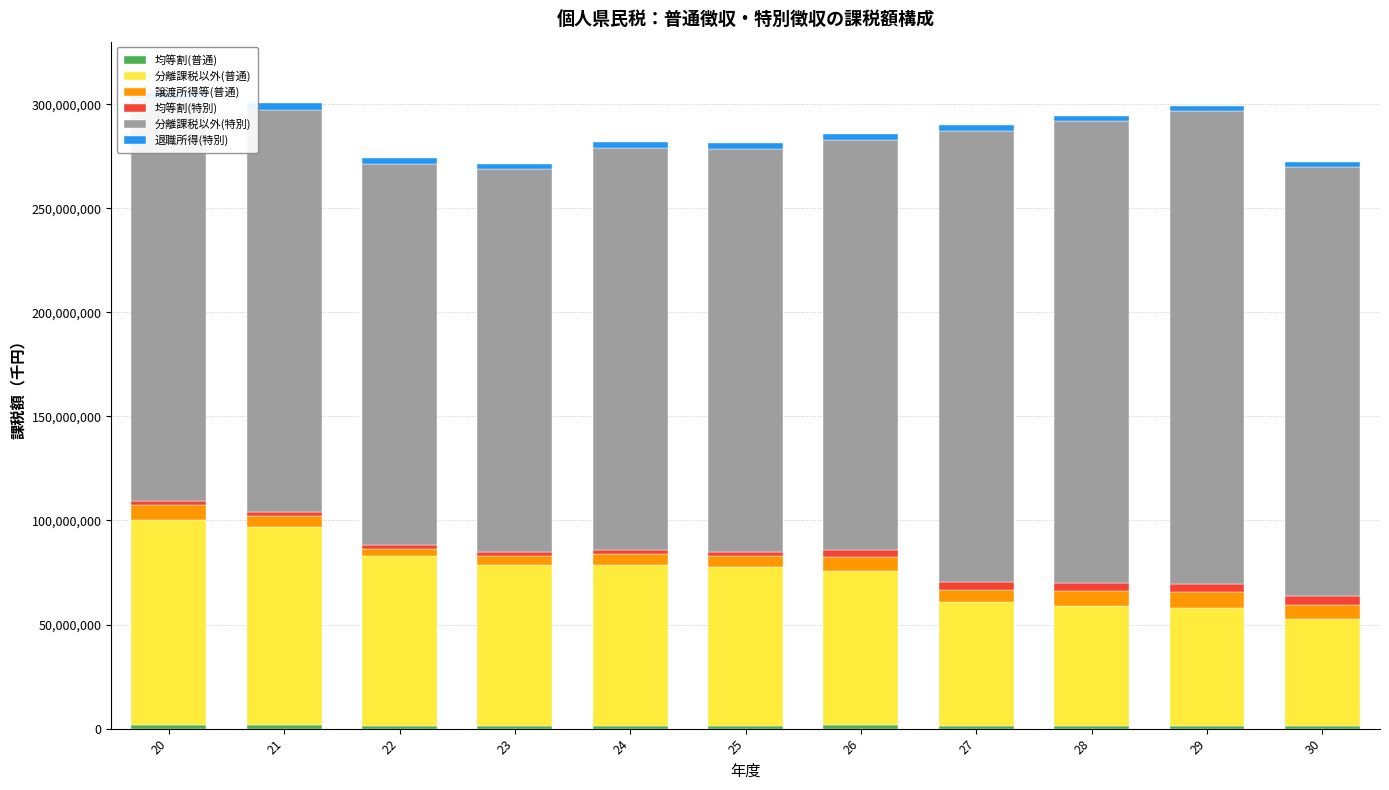

Which series has the largest total across all categories?

分離課税以外(特別)